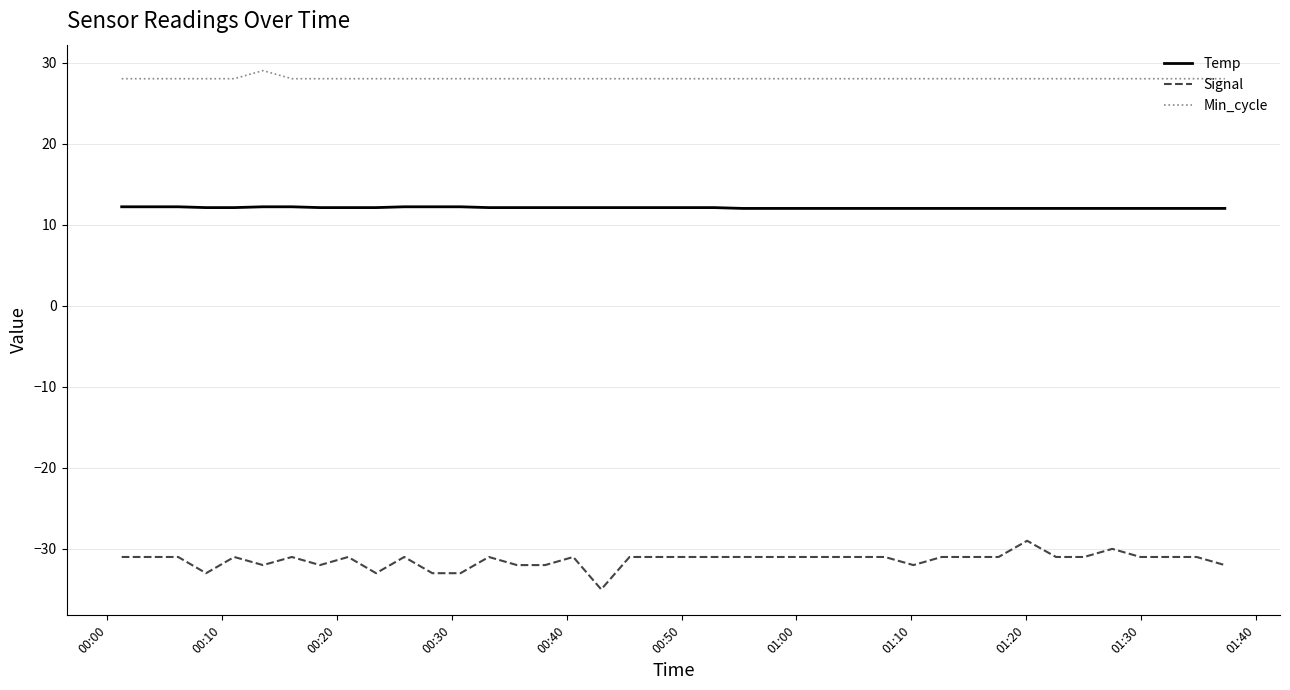

Which series has the widest spread of values?

Signal